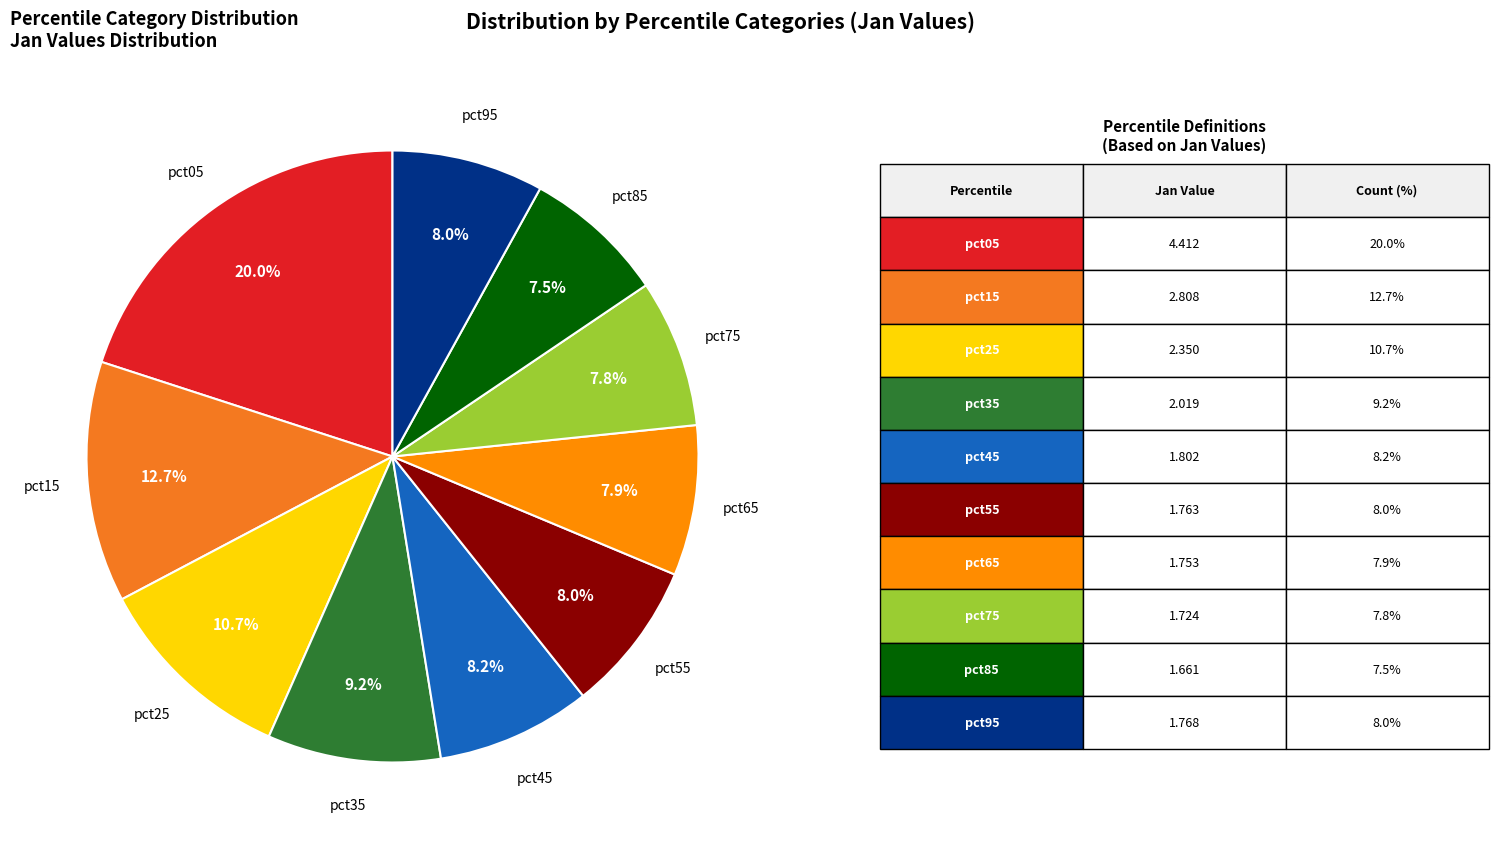

How many slices are in this pie chart?

10